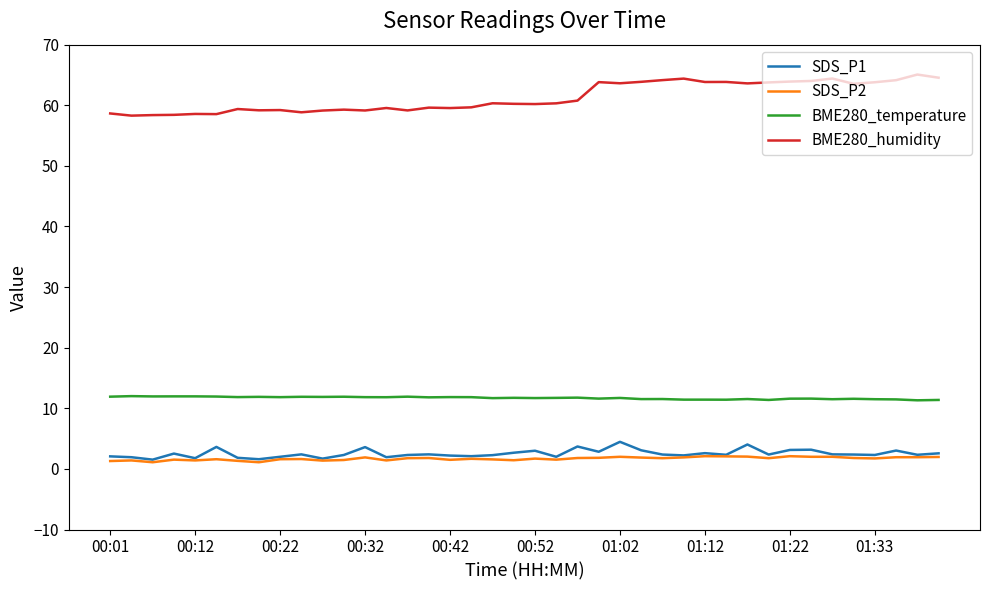

At how many categories does at least one series exceed 45?

40